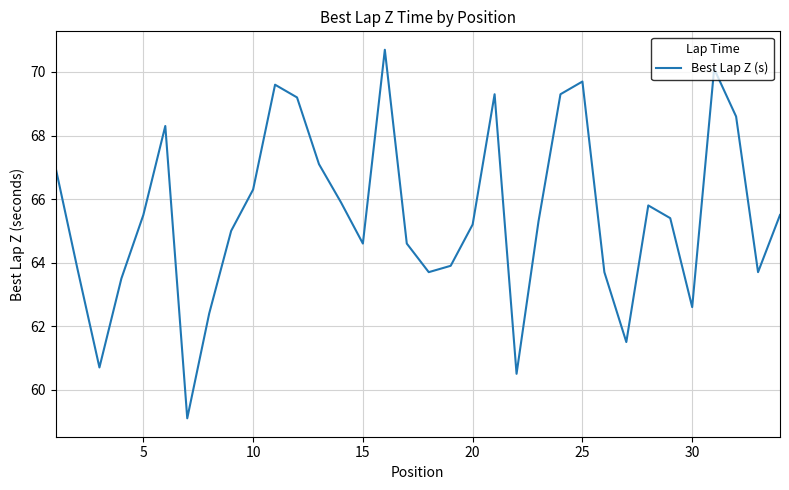

What is the smallest value displayed?

59.1